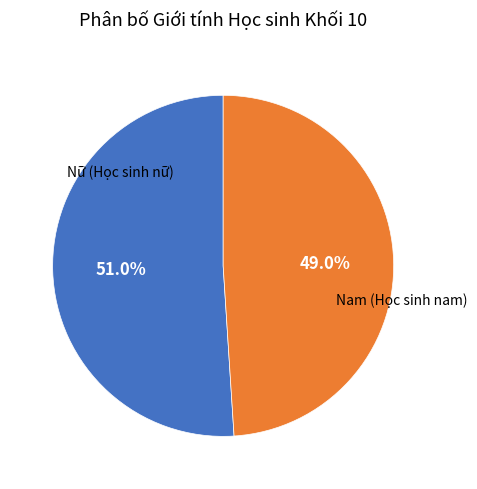

Is there a majority slice in this chart?

Yes